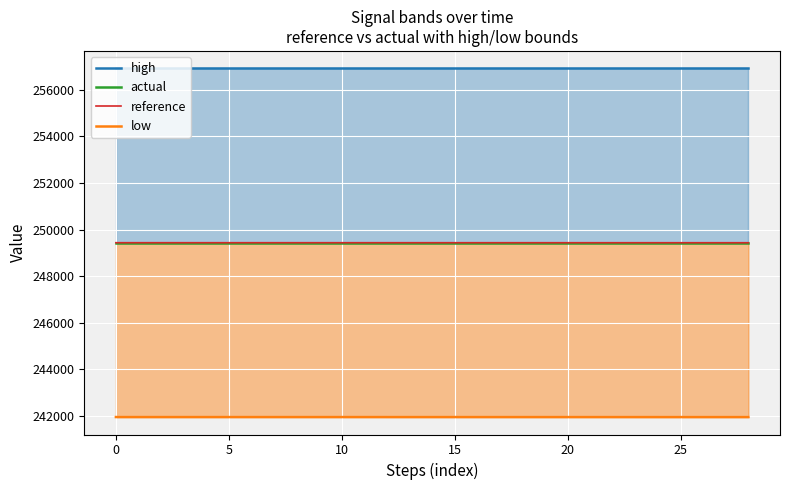

What is the label of the 19th point from the right?

10